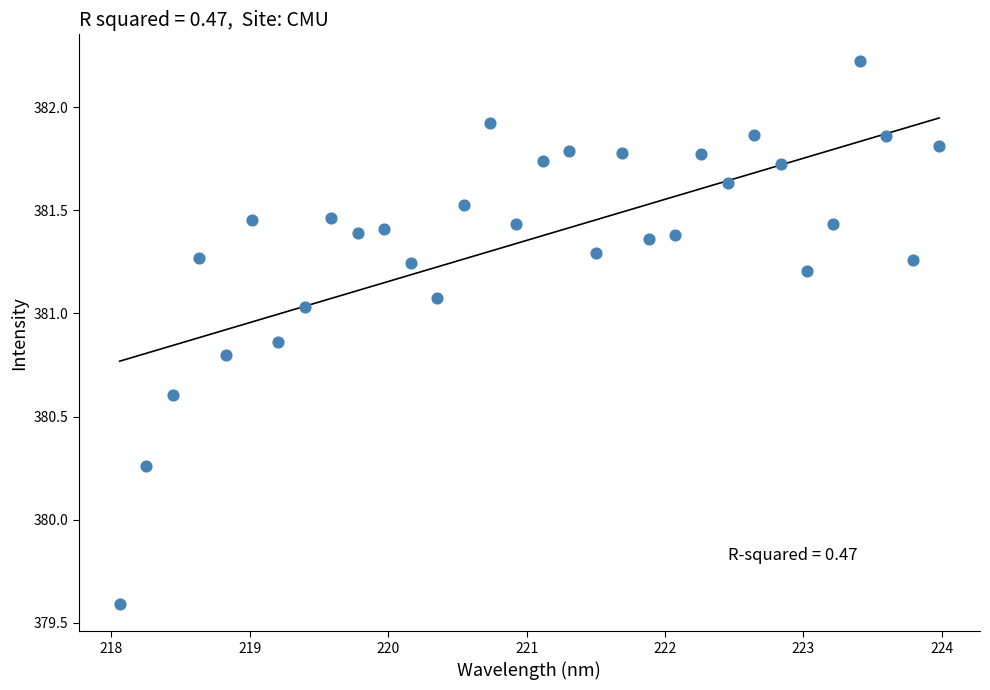

What is the range of X values (max minus min)?

5.9